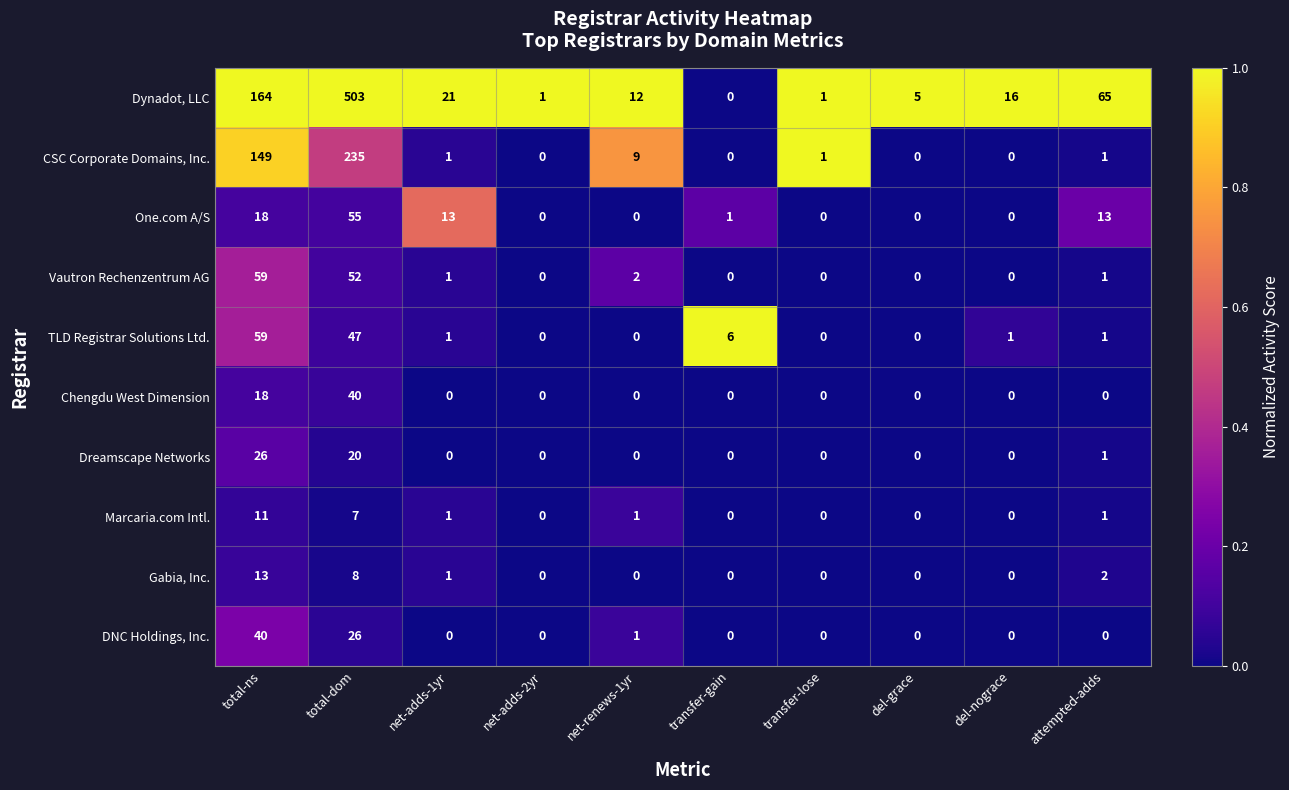

At which label is Gabia, Inc. closest to 6?

total-dom